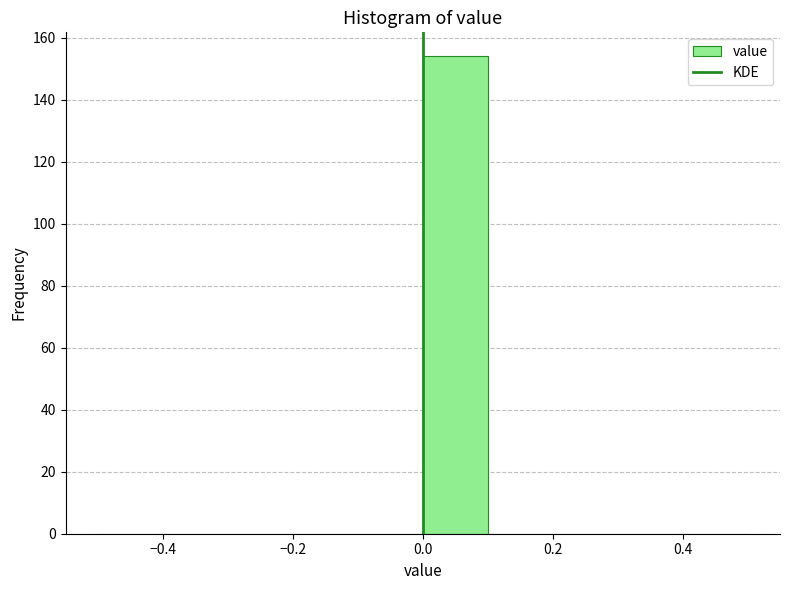

Reading left to right, list every bar in this chart as the range it spans on the x-axis followed by its height. The values are not printed on the chart, so give them approximately, as read against the axis.

-0.5 to -0.4: 0
-0.4 to -0.3: 0
-0.3 to -0.2: 0
-0.2 to -0.1: 0
-0.1 to 0.0: 0
0.0 to 0.1: 154
0.1 to 0.2: 0
0.2 to 0.3: 0
0.3 to 0.4: 0
0.4 to 0.5: 0